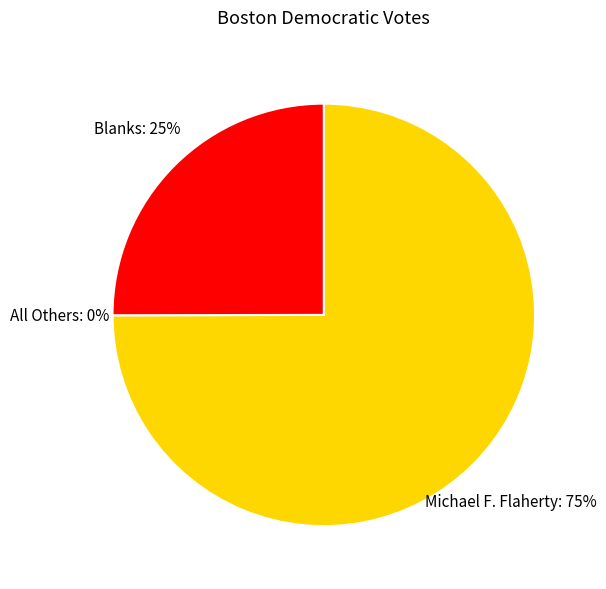

To the nearest percent, what percentage of the pie is Michael F. Flaherty?

75%